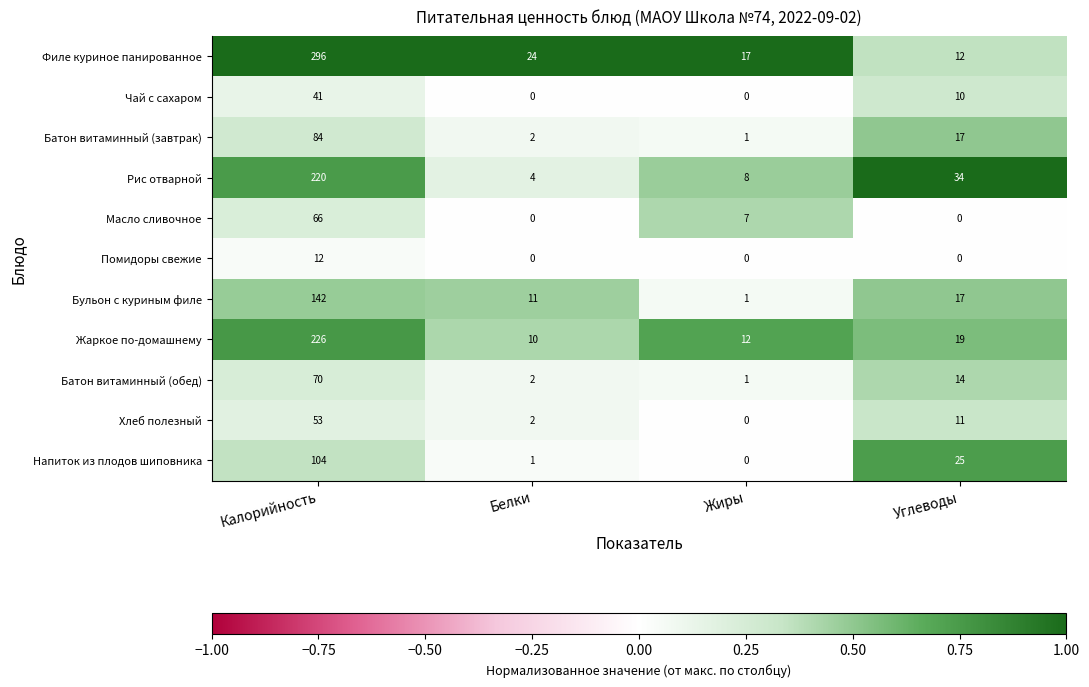

True or false: Филе куриное панированное has a value of 22 at Жиры.

False